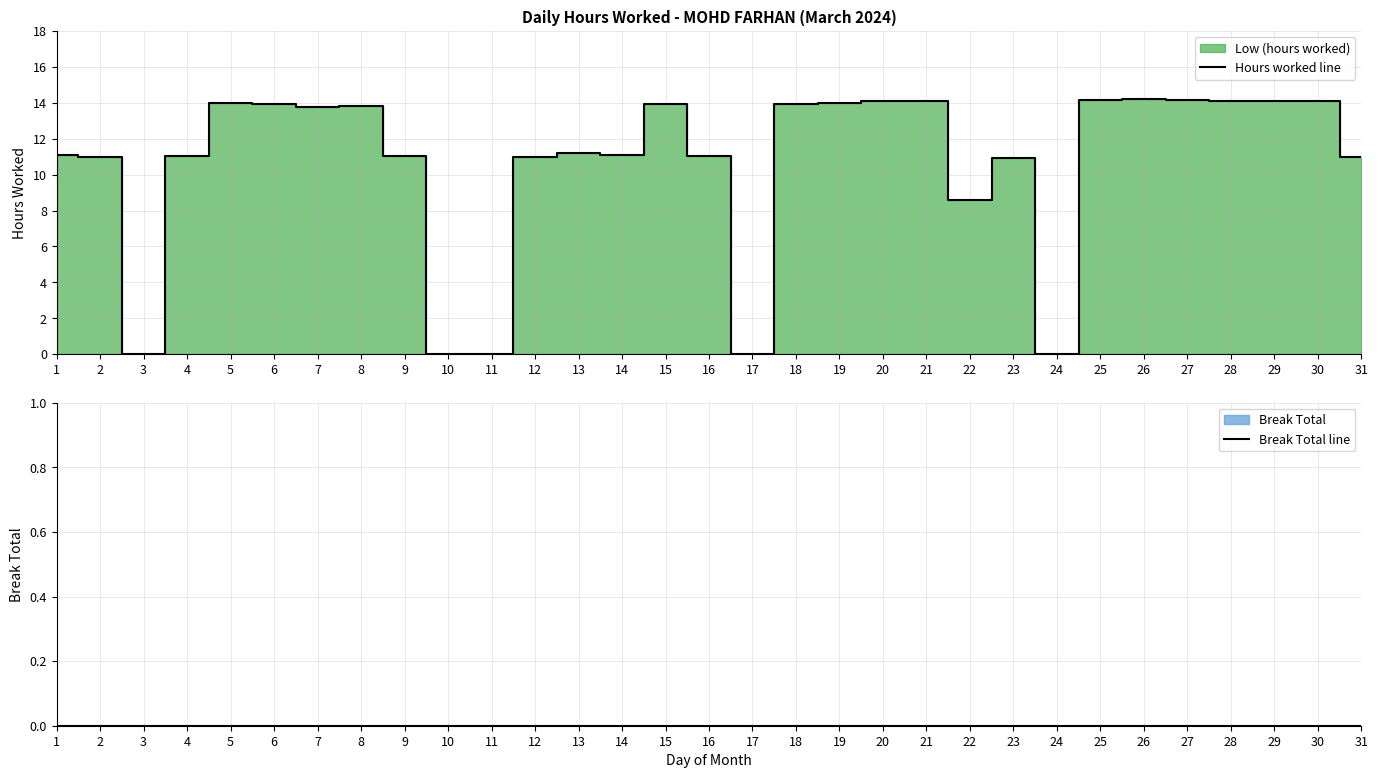

Which has a higher value, 9 or 26?

26